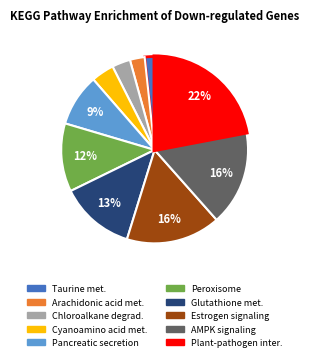

Is there a majority slice in this chart?

No